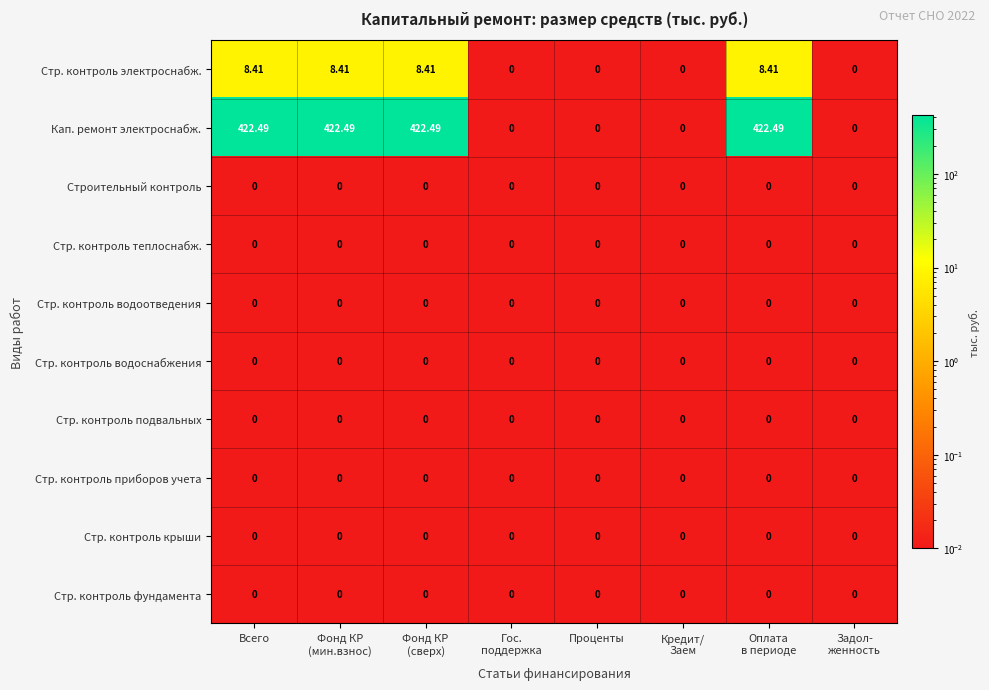

Which series changed the most between Кредит/
Заем and Оплата
в периоде?

Кап. ремонт электроснабж.